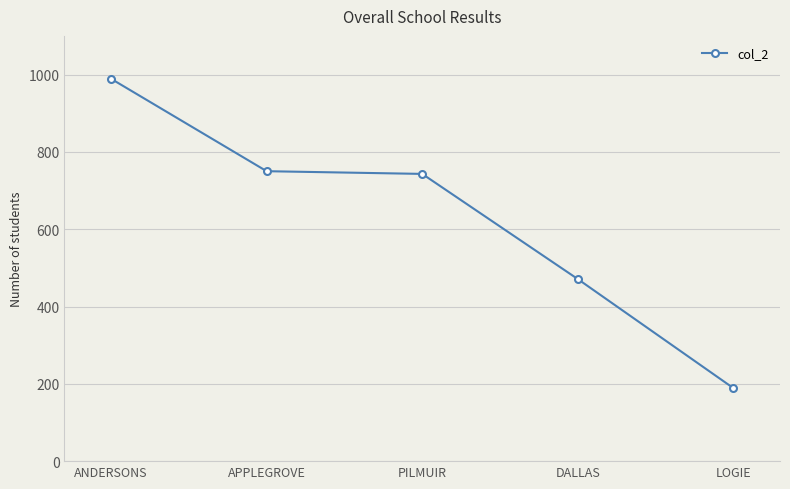

How many data points does each series have?

5